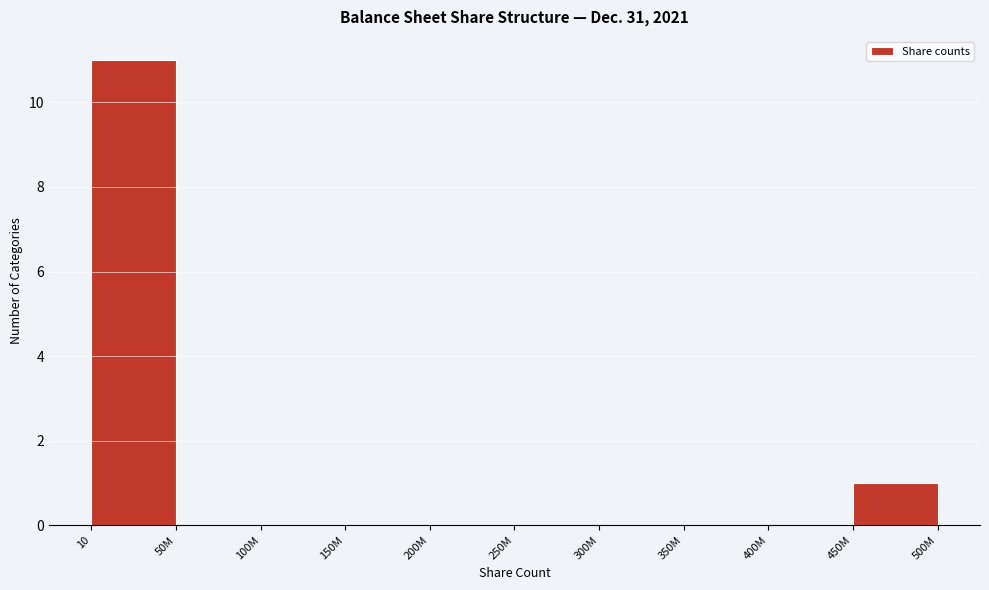

Reading left to right, what are all the values shown in this chart?

10=11	50M=0	100M=0	150M=0	200M=0	250M=0	300M=0	350M=0	400M=0	450M=1